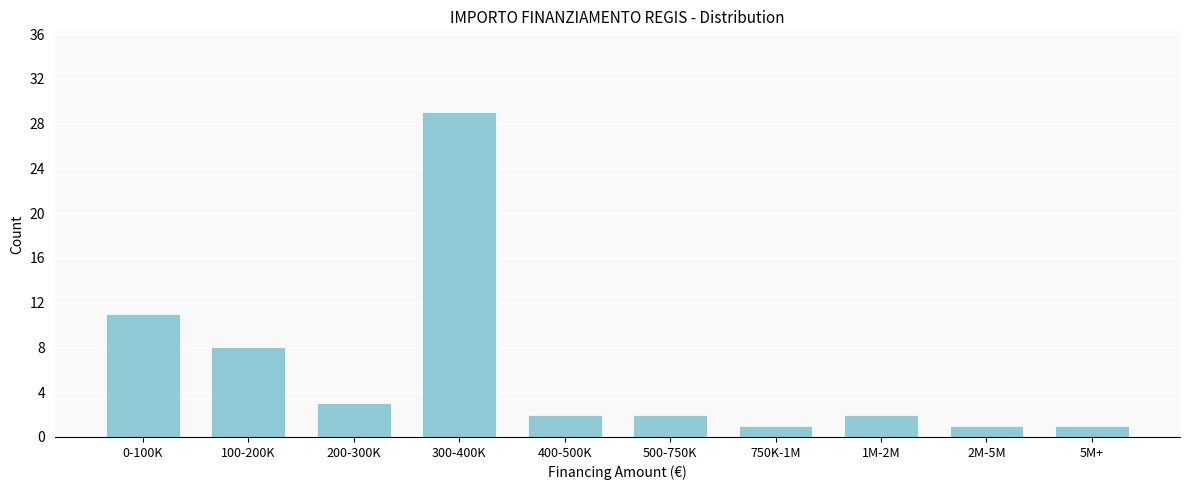

Reading left to right, extract all data points from this chart.

0-100K=11	100-200K=8	200-300K=3	300-400K=29	400-500K=2	500-750K=2	750K-1M=1	1M-2M=2	2M-5M=1	5M+=1